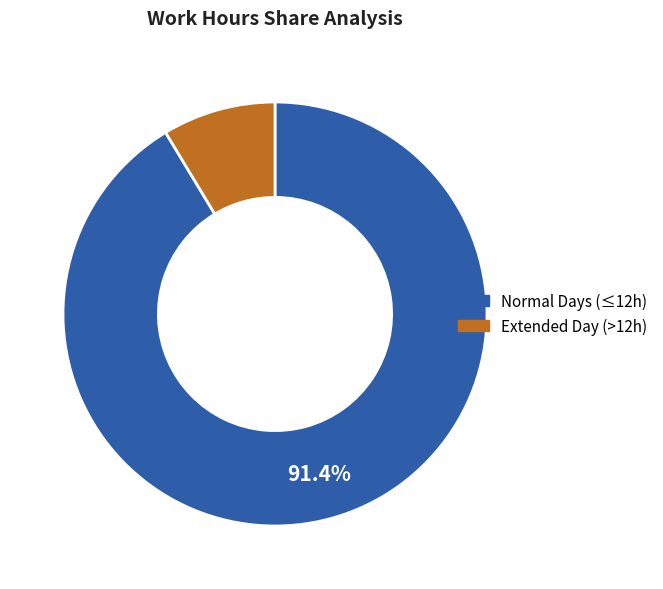

Does any single category account for the majority?

Yes